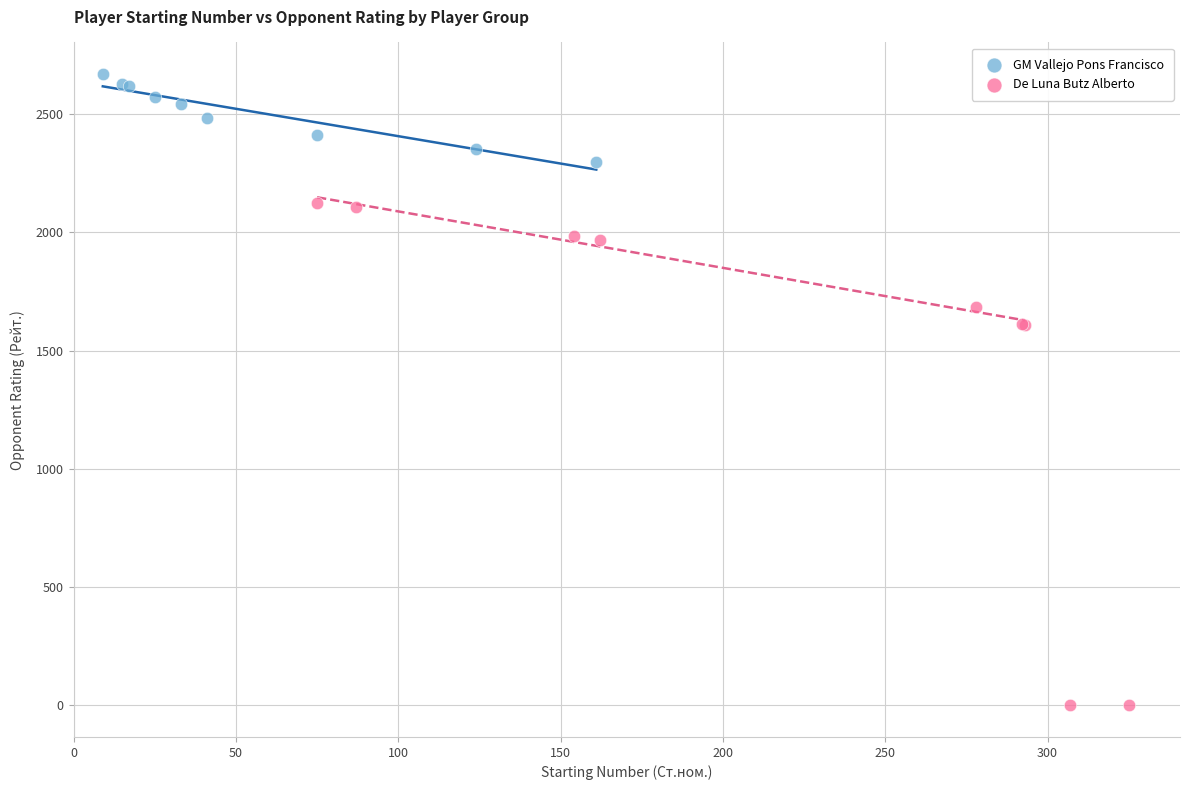

What are all the series names shown in the legend?

GM Vallejo Pons Francisco, De Luna Butz Alberto